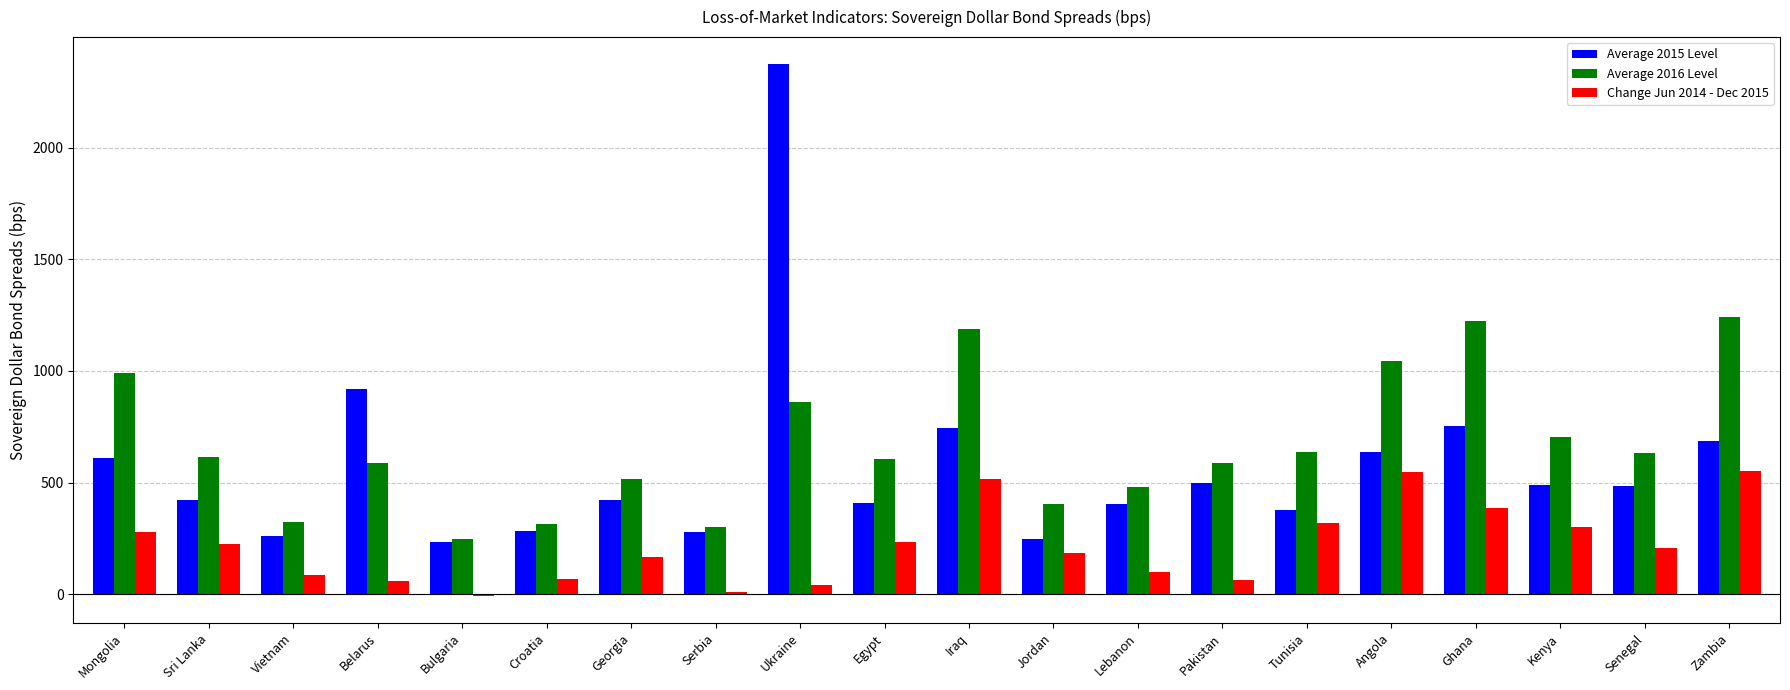

How many values in the Average 2016 Level series are below 615?

10